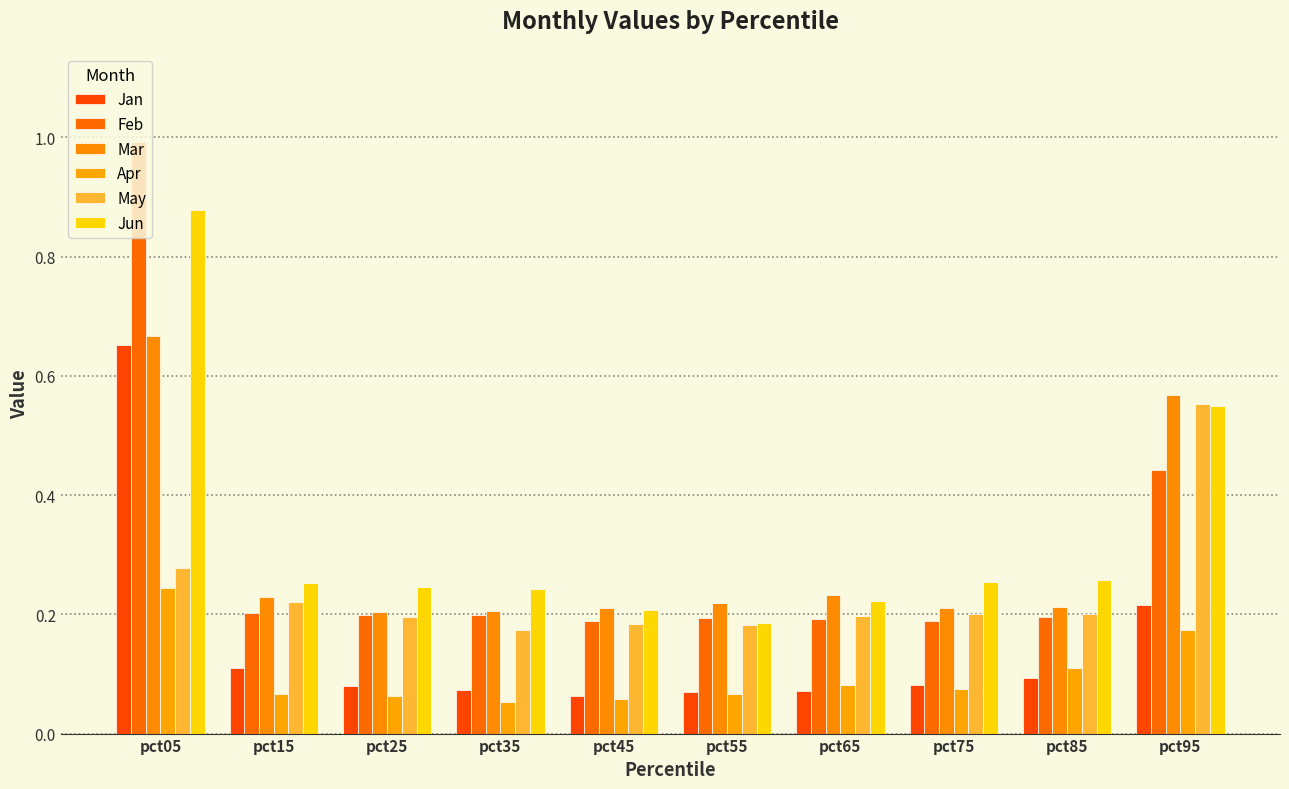

Count the Mar values in the range 0 to 1.

10